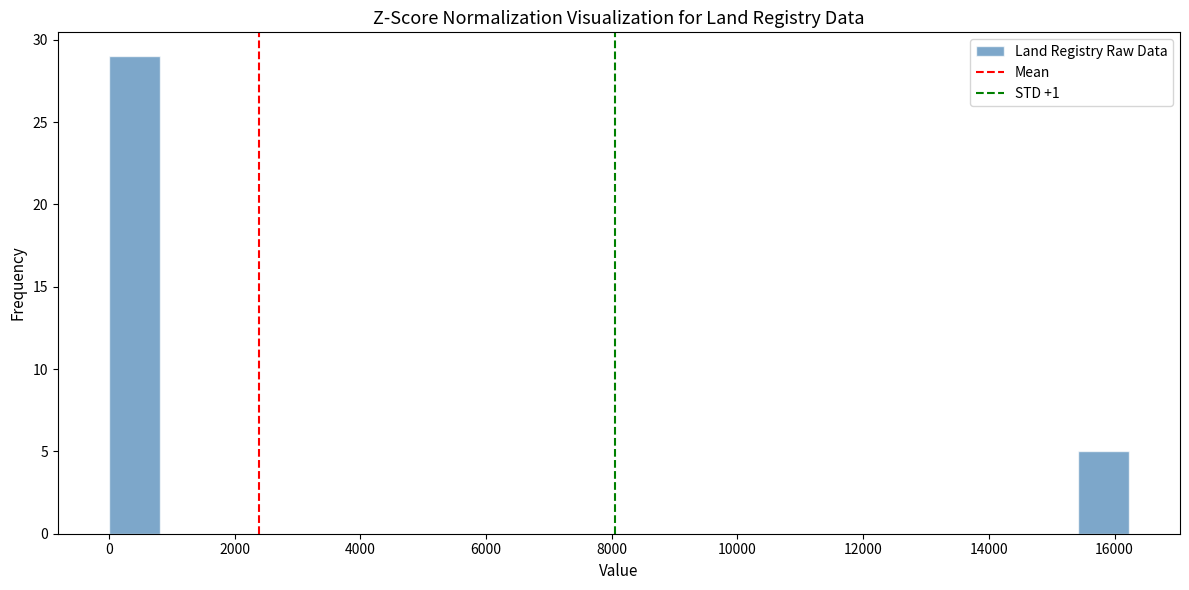

What is the height of the bar covering 15400 to 16200 on the x-axis? Neither the bar edges nor the heights are printed on the chart, so give them approximately, as read against the axes.

5